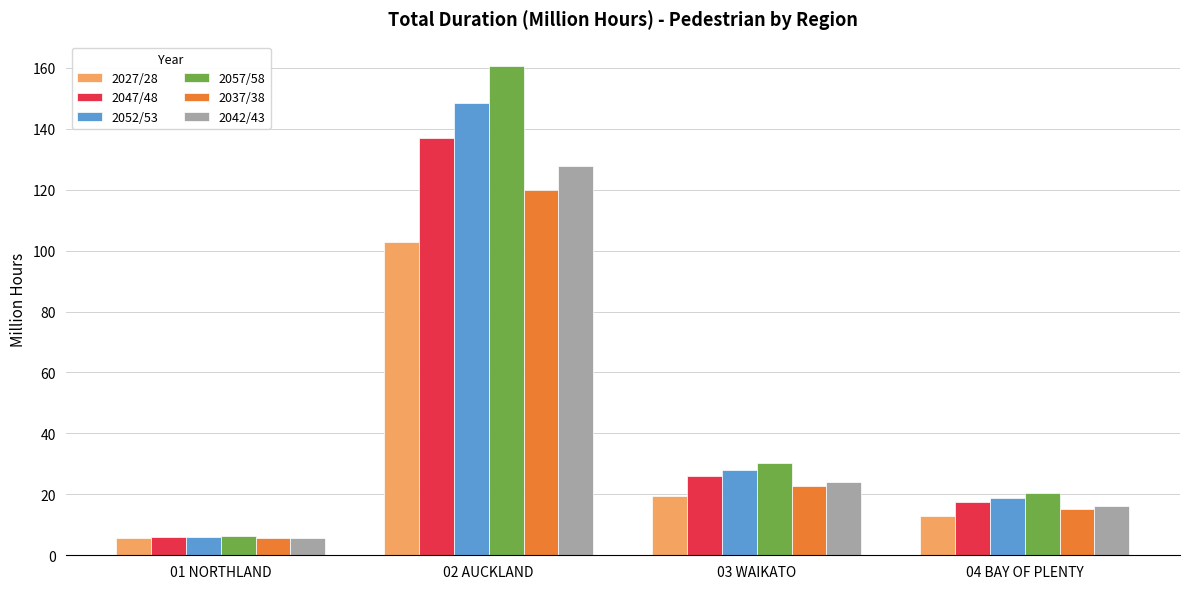

How many distinct data groups are displayed?

6